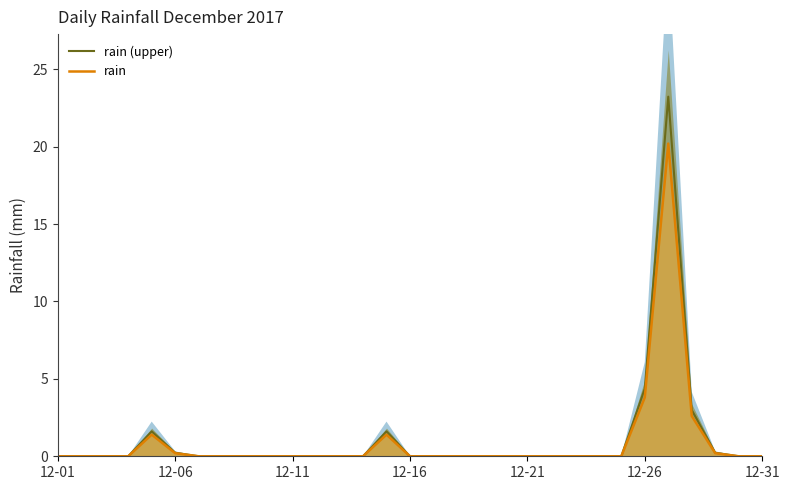

The value of rain at 12-31 is 0.0. True or false?

True